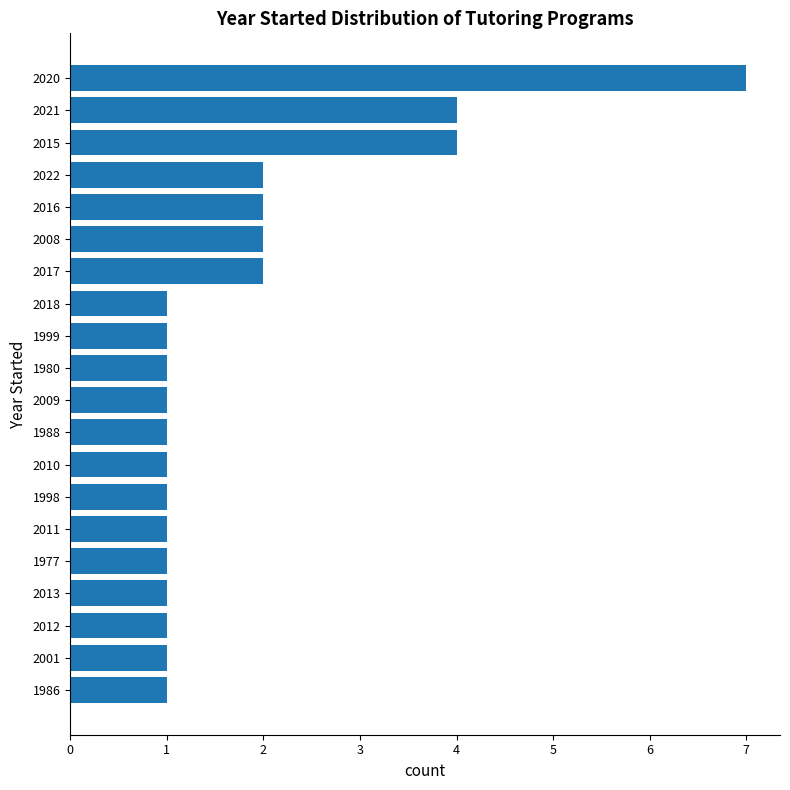

The chart shows a value of 1 at 2012. True or false?

True